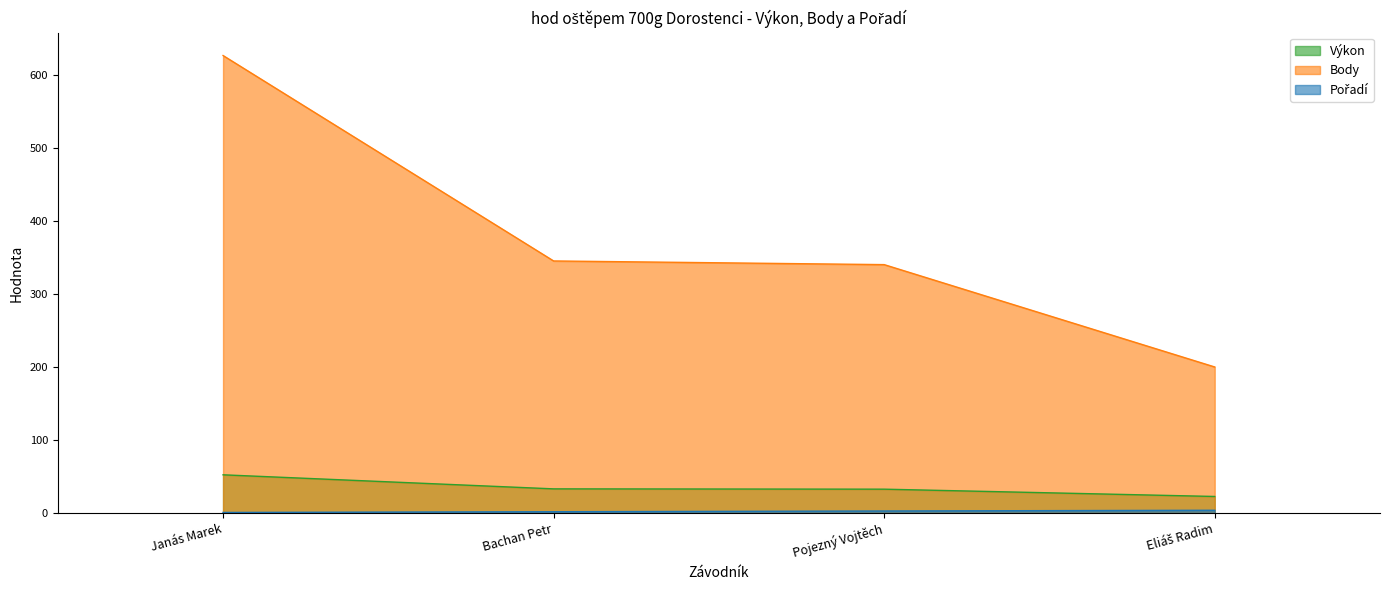

Where does the Pořadí series first go above 3?

Eliáš Radim